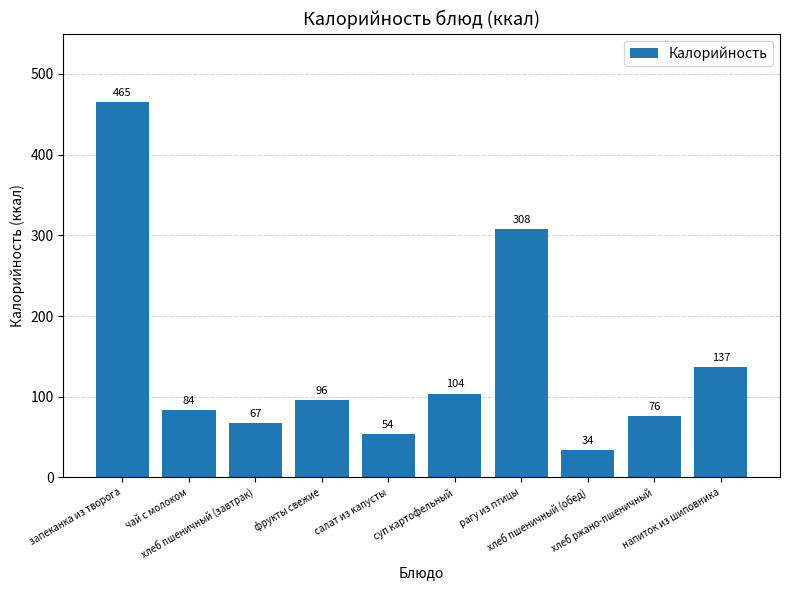

What is the label of the 4th bar from the right?

рагу из птицы